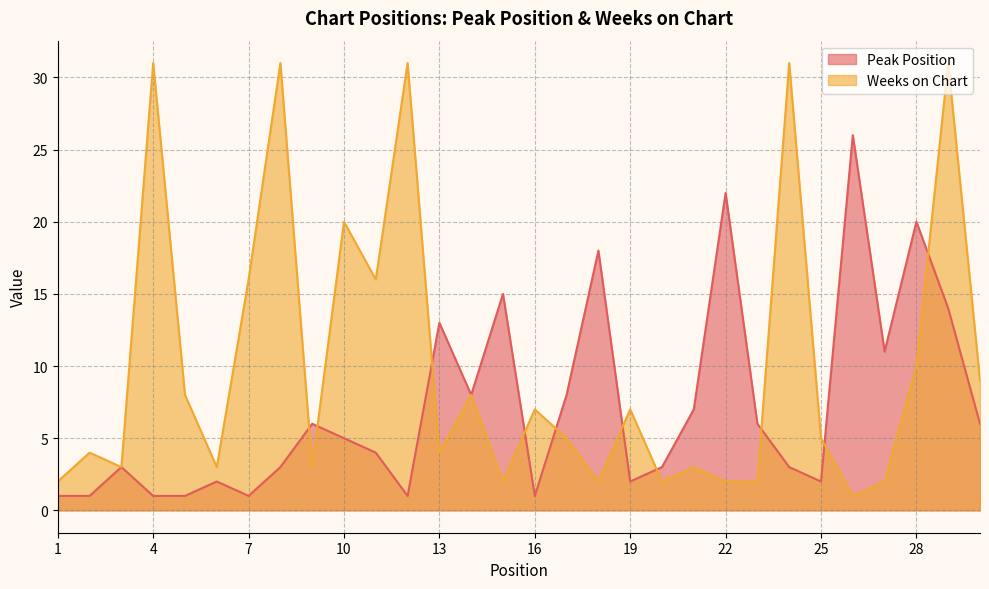

Rank the series by their average value, from highest to lowest.

Weeks on Chart, Peak Position